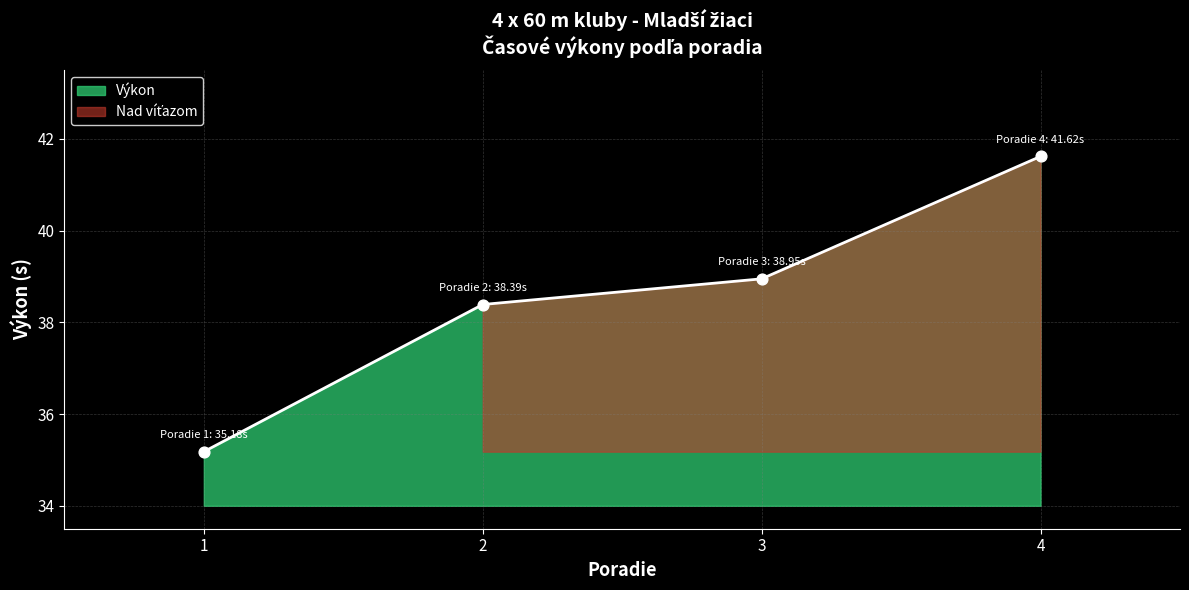

What is the change in value from 1 to 2?

+3.2